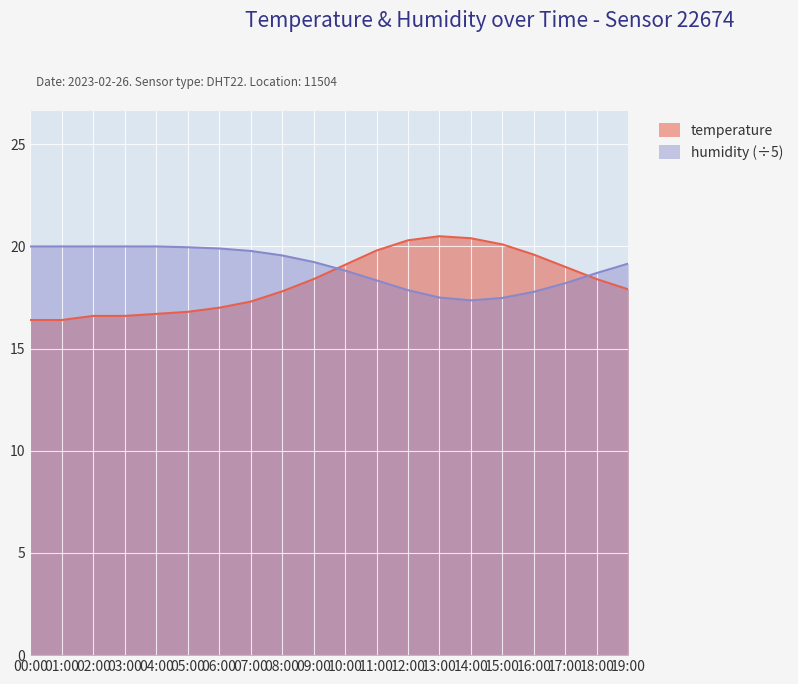

Count the number of categories in the chart.

20